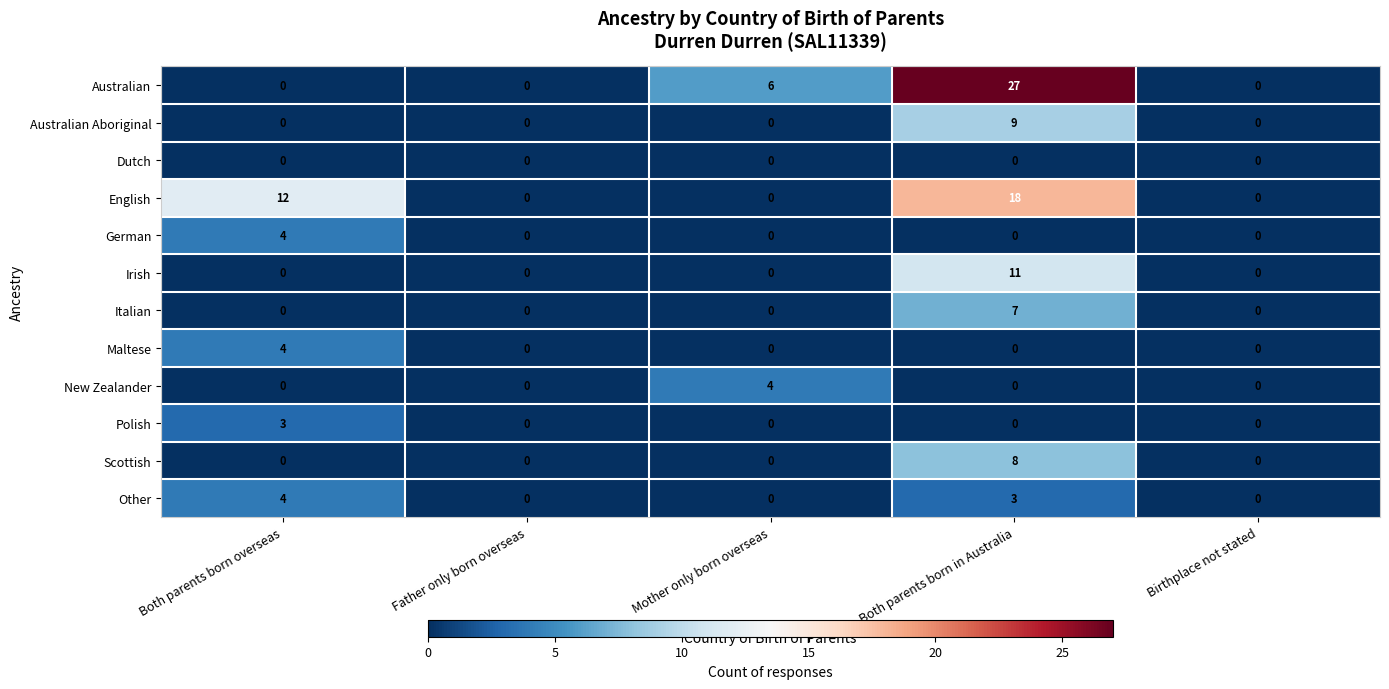

Is it true that Australian equals 0 at Both parents born overseas?

True